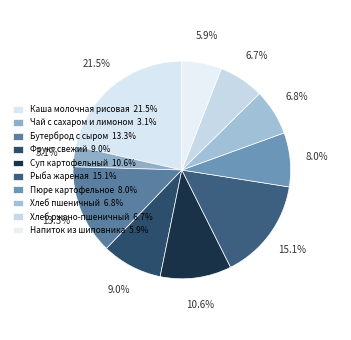

How many segments does this pie chart have?

10